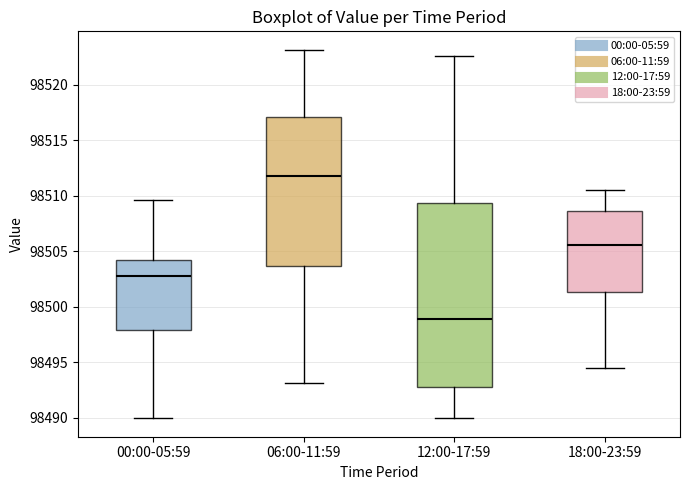

Reading left to right, read every box against the y-axis: the position of its median line, the range the box covers, and the ends of its whiskers. The values are not printed on the chart, so give them approximately, as read against the axis.

00:00-05:59: median 98502.5, box 98498.0 to 98504.0, whiskers 98490.0 to 98509.5
06:00-11:59: median 98512.0, box 98503.5 to 98517.0, whiskers 98493.0 to 98523.0
12:00-17:59: median 98499.0, box 98493.0 to 98509.5, whiskers 98490.0 to 98522.5
18:00-23:59: median 98505.5, box 98501.5 to 98508.5, whiskers 98494.5 to 98510.5